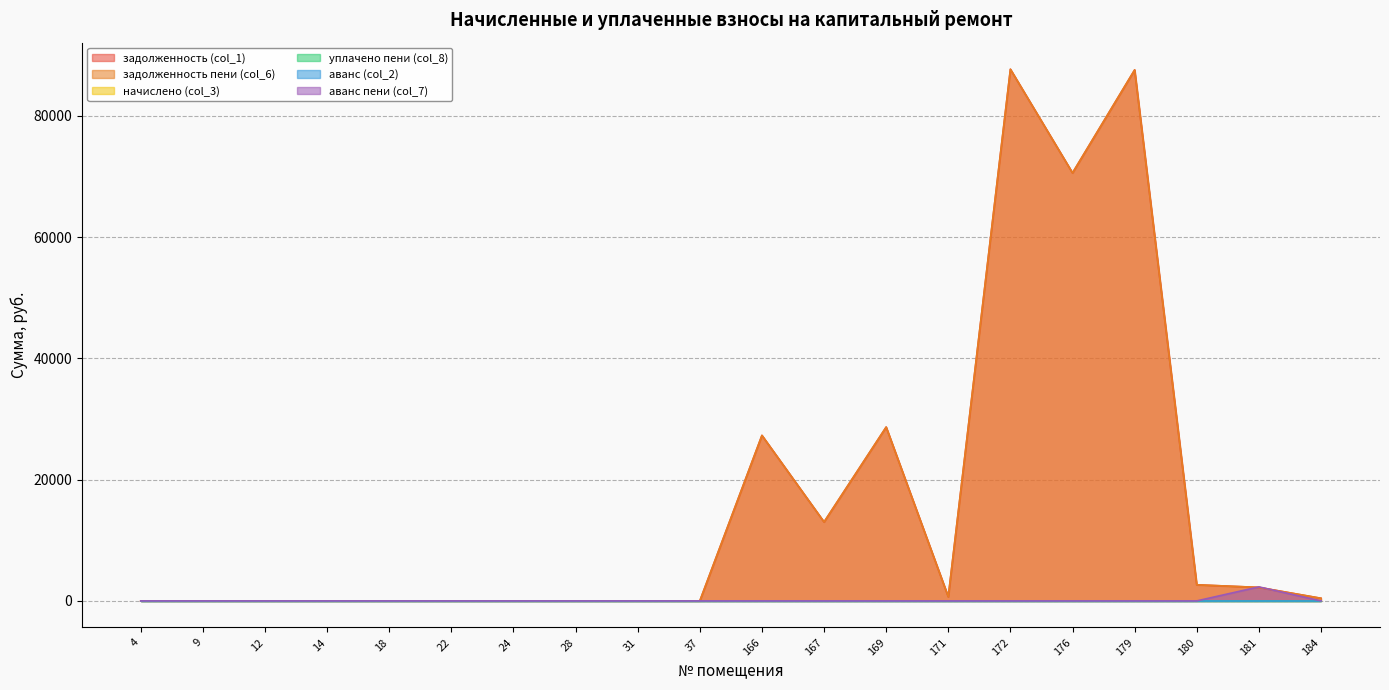

How many times do аванс пени (col_7) and задолженность пени (col_6) cross each other?

2